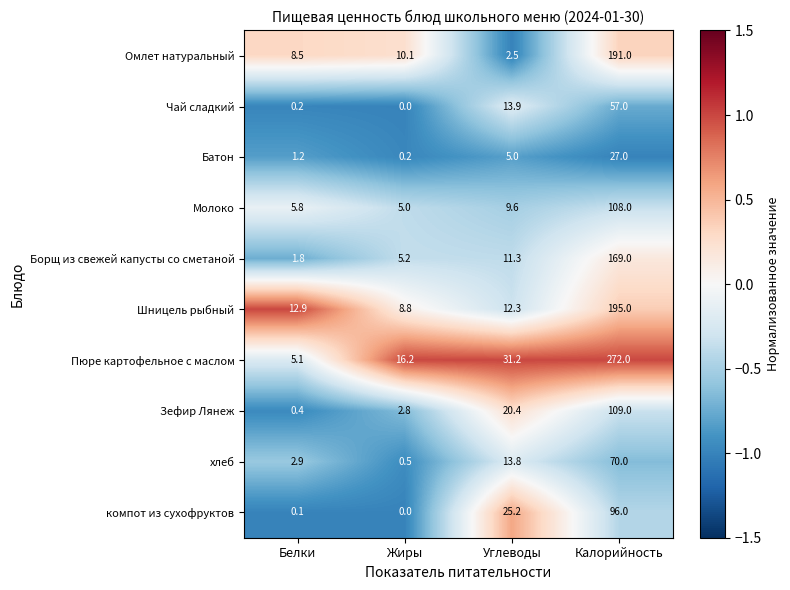

List the series in order of their peak value, highest first.

Пюре картофельное с маслом, Шницель рыбный, Омлет натуральный, Борщ из свежей капусты со сметаной, Зефир Лянеж, Молоко, компот из сухофруктов, хлеб, Чай сладкий, Батон